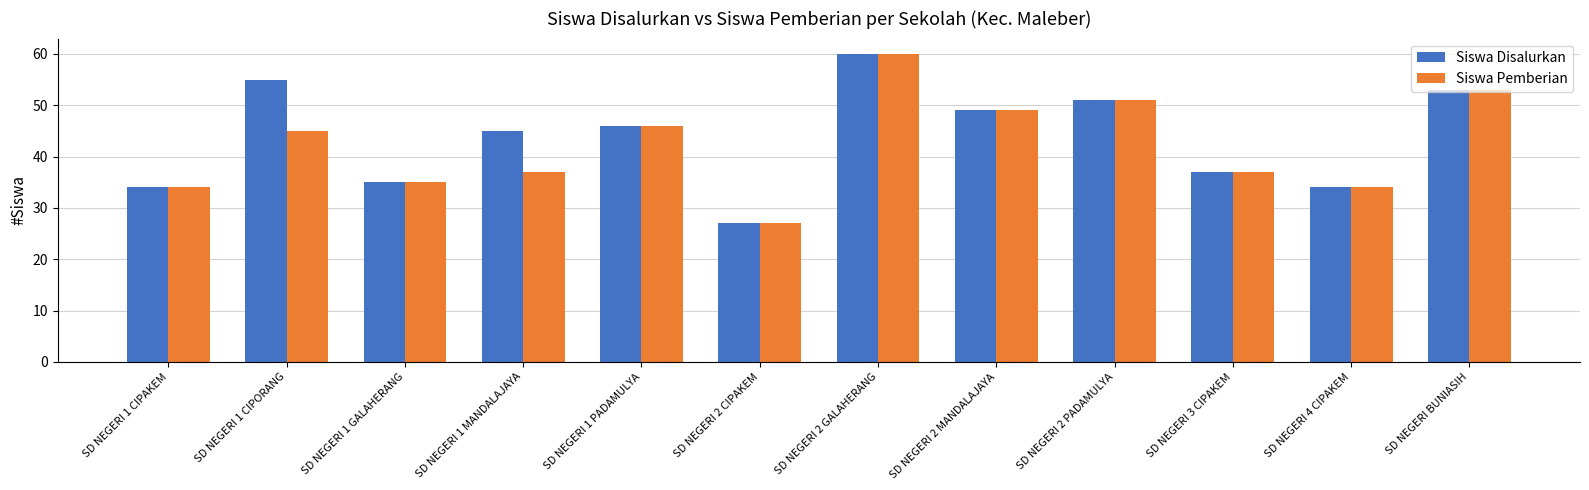

At which label is Siswa Pemberian closest to 43?

SD NEGERI 1 CIPORANG